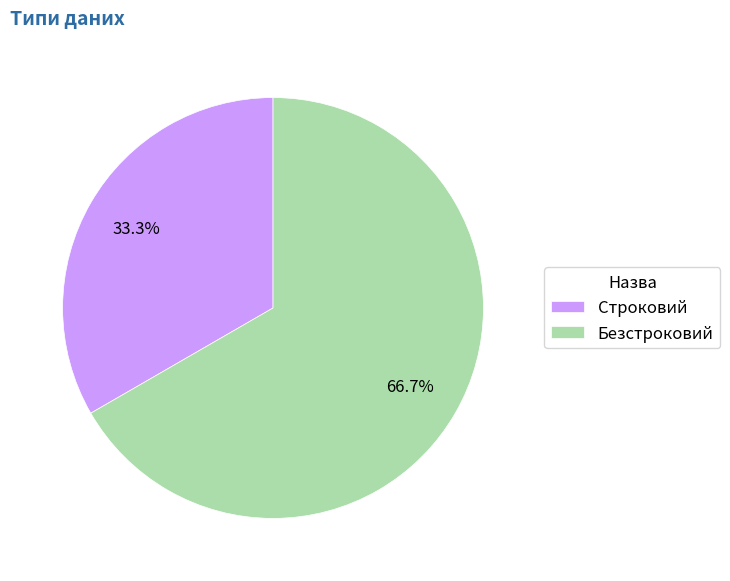

Rank the categories by value from lowest to highest.

Строковий, Безстроковий